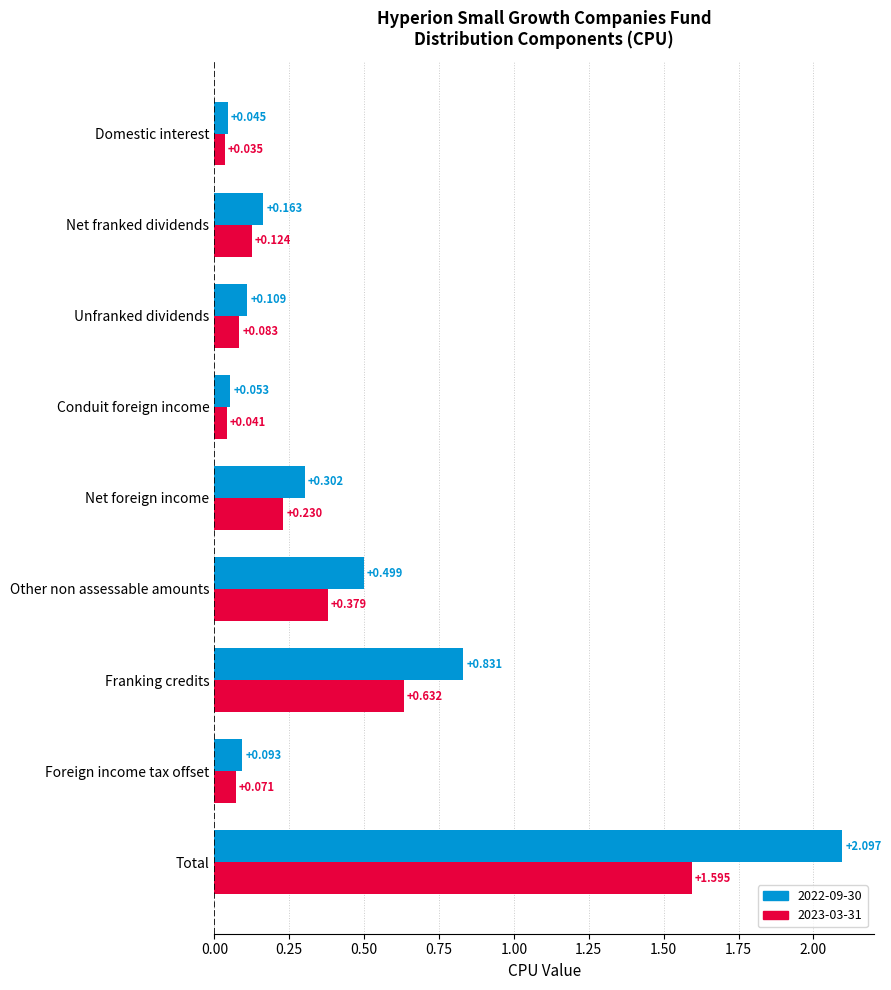

What is the sum of all 2023-03-31 values?

3.2